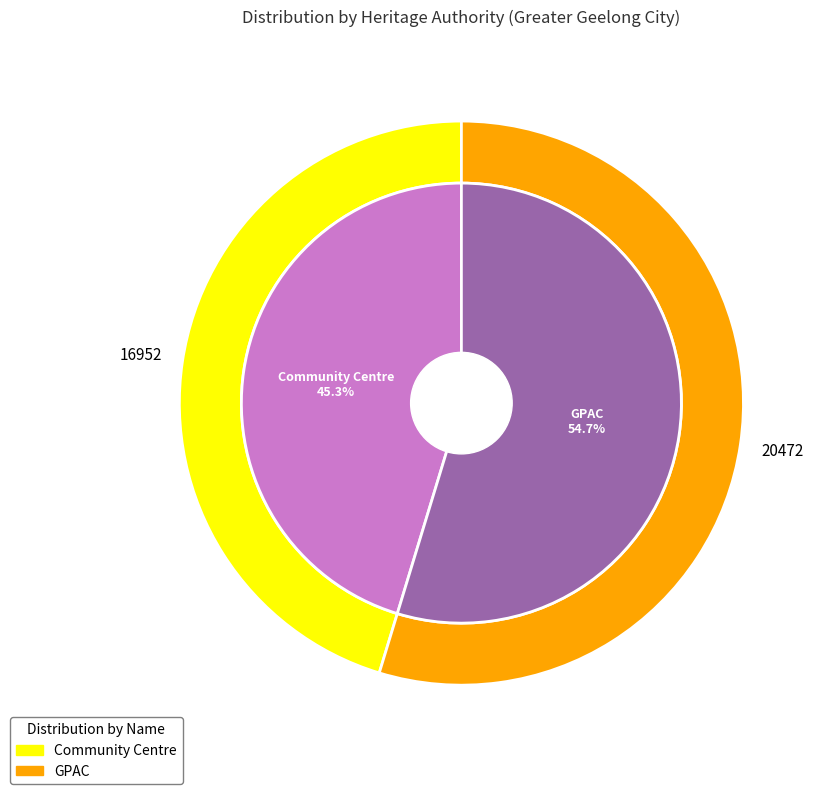

How many slices are in this pie chart?

2